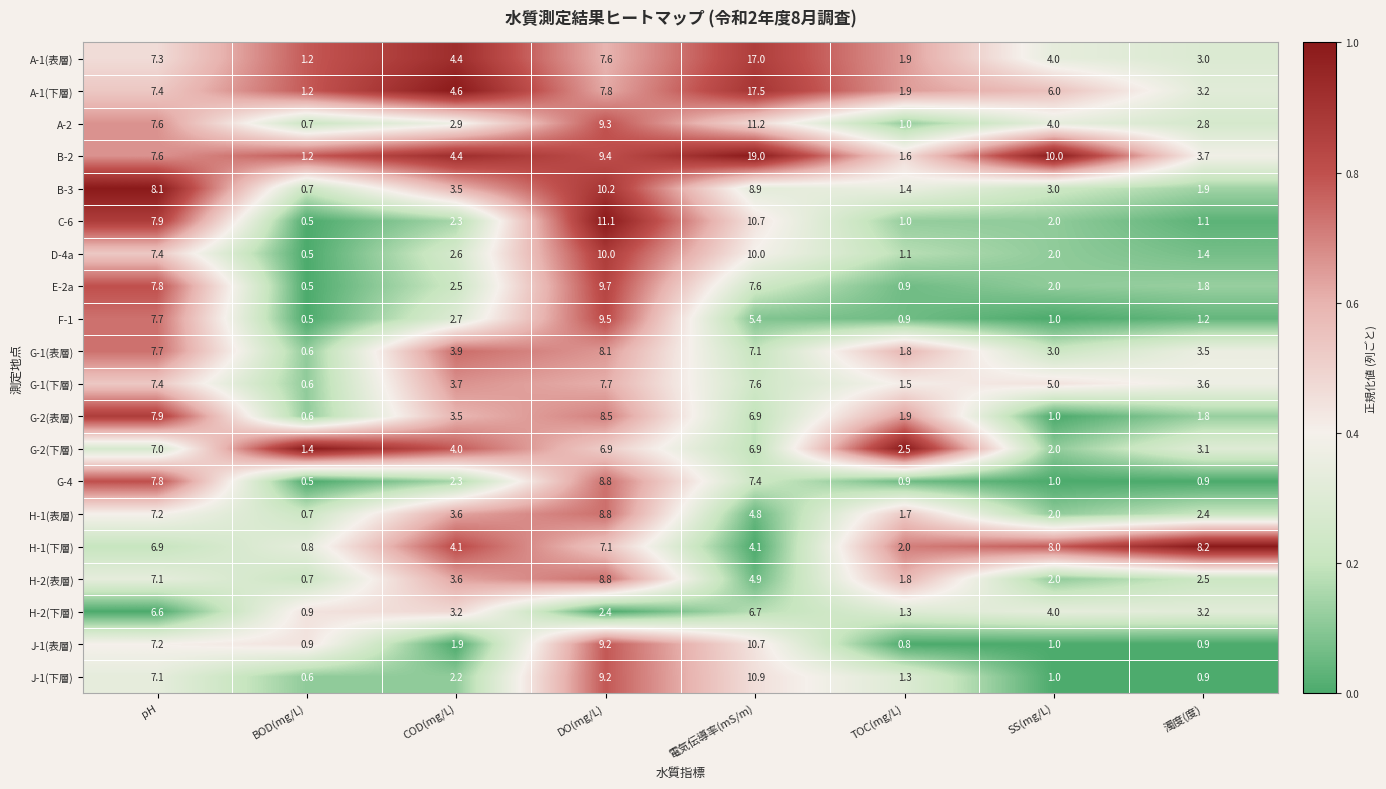

Is it true that G-1(下層) equals 7.4 at pH?

True